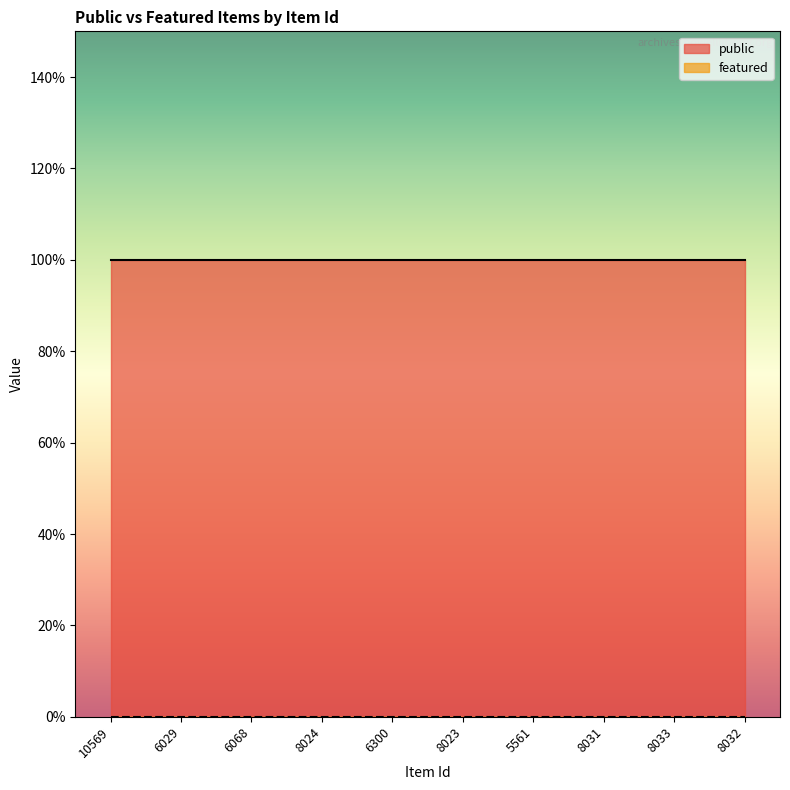

What is the average value of the public series?

1